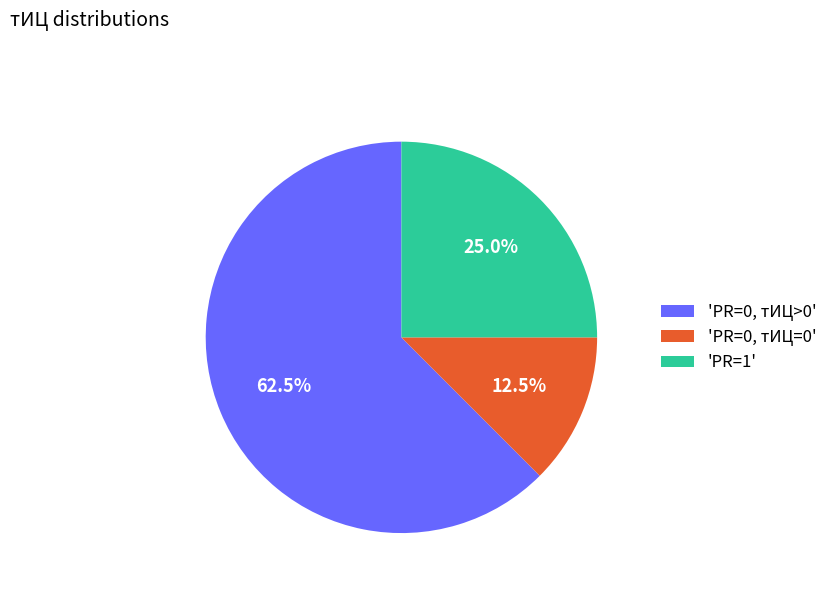

Count the number of slices in the pie.

3